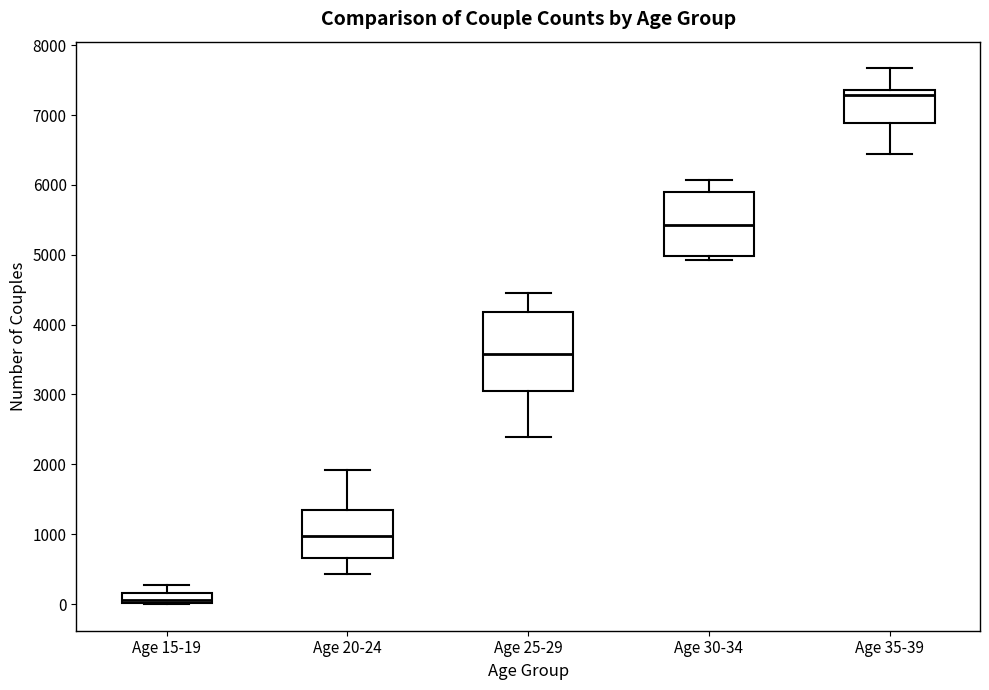

Where is the upper edge of the box for Age 35-39 on the y-axis? The values are not printed on the chart, so give them approximately, as read against the axis.

7400